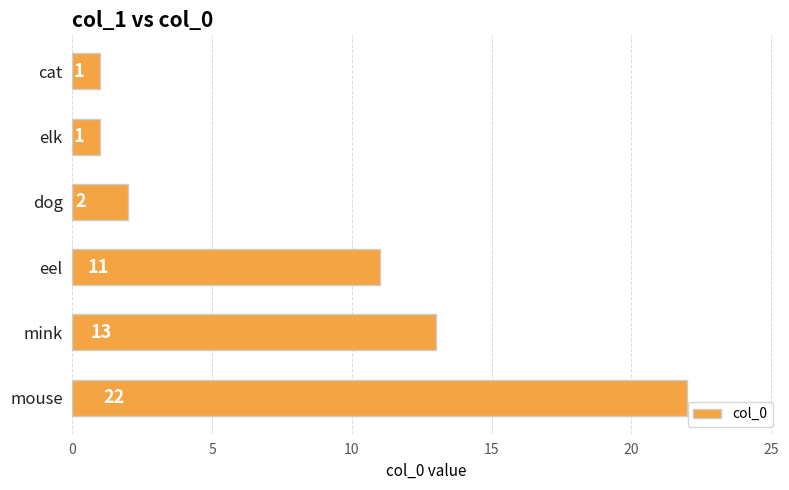

Which has a higher value, dog or mink?

mink